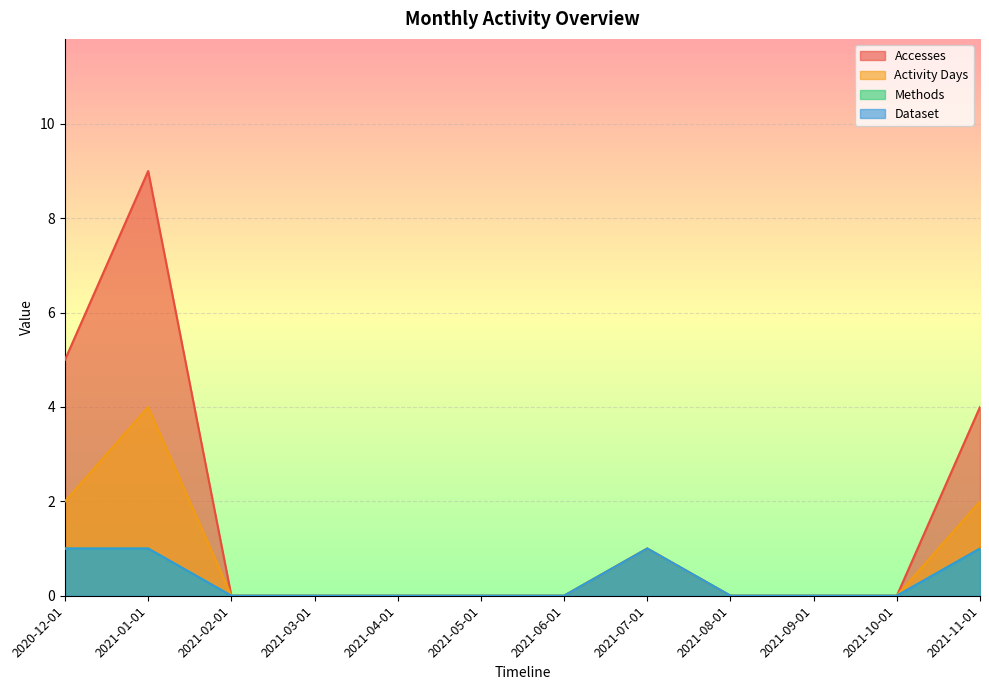

At which category does the chart reach its peak across all series?

2021-01-01